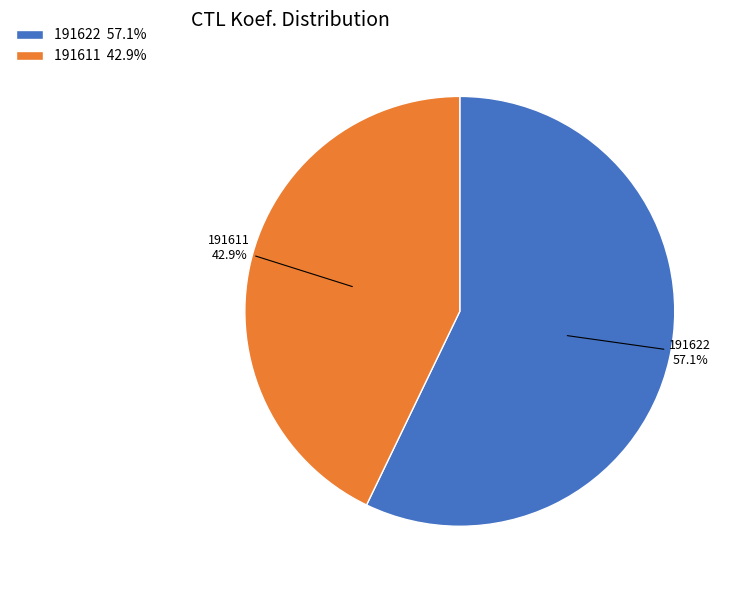

Which has a higher value, 191622 or 191611?

191622